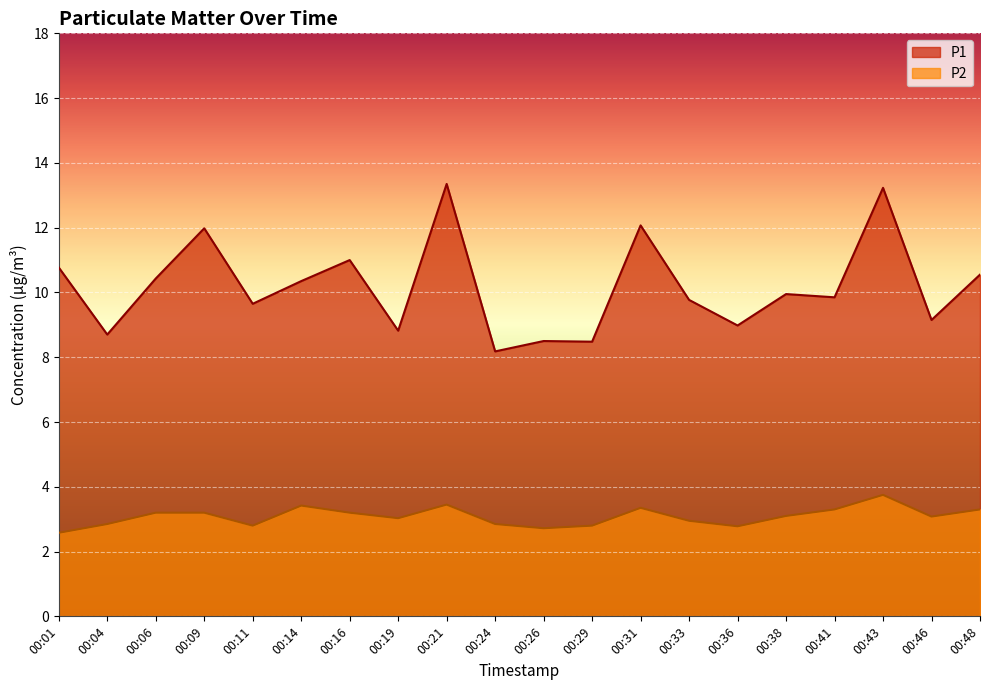

True or false: P2 and P1 intersect in this chart.

False